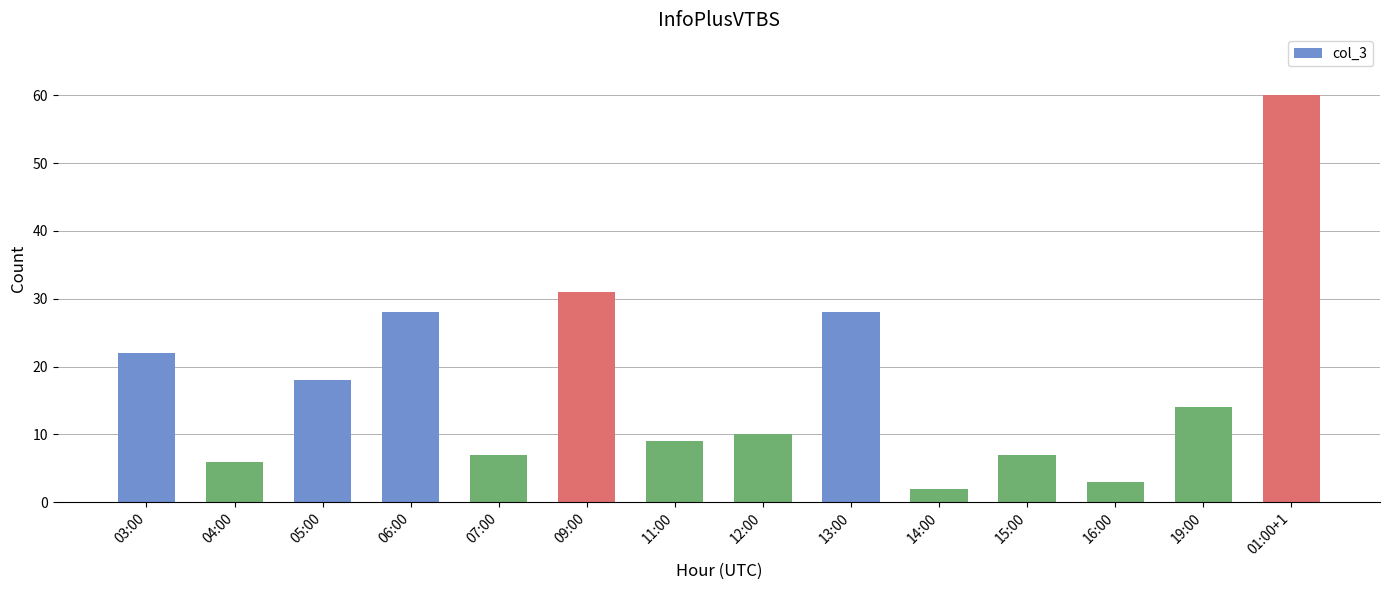

Which category has the highest value across all series?

01:00+1